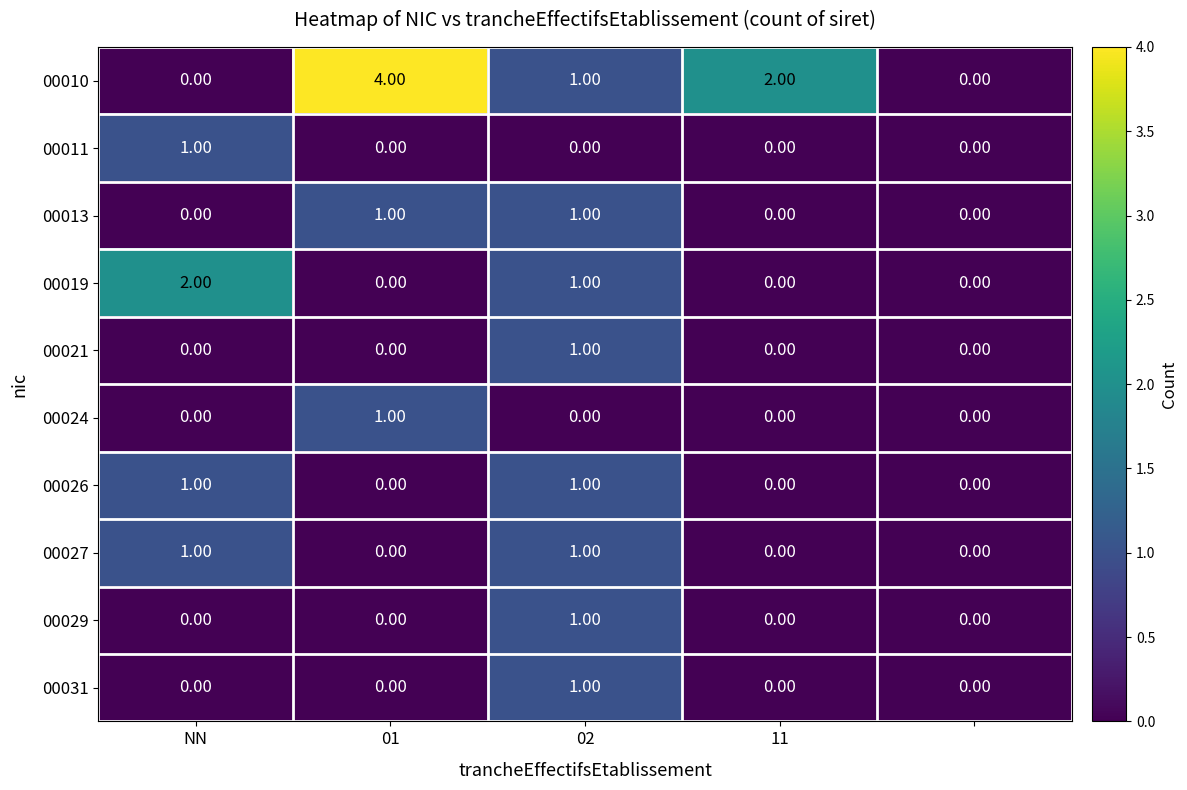

Which series has the widest spread of values?

00010